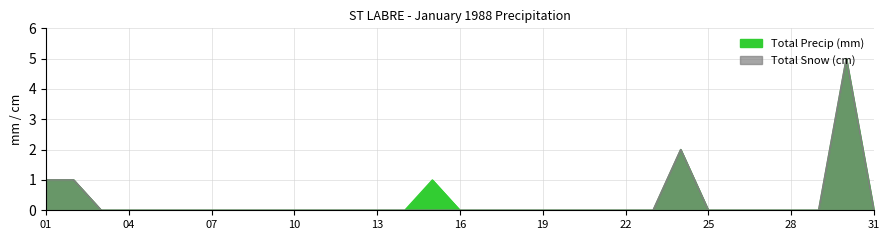

Which series has the largest total across all categories?

Total Precip (mm)